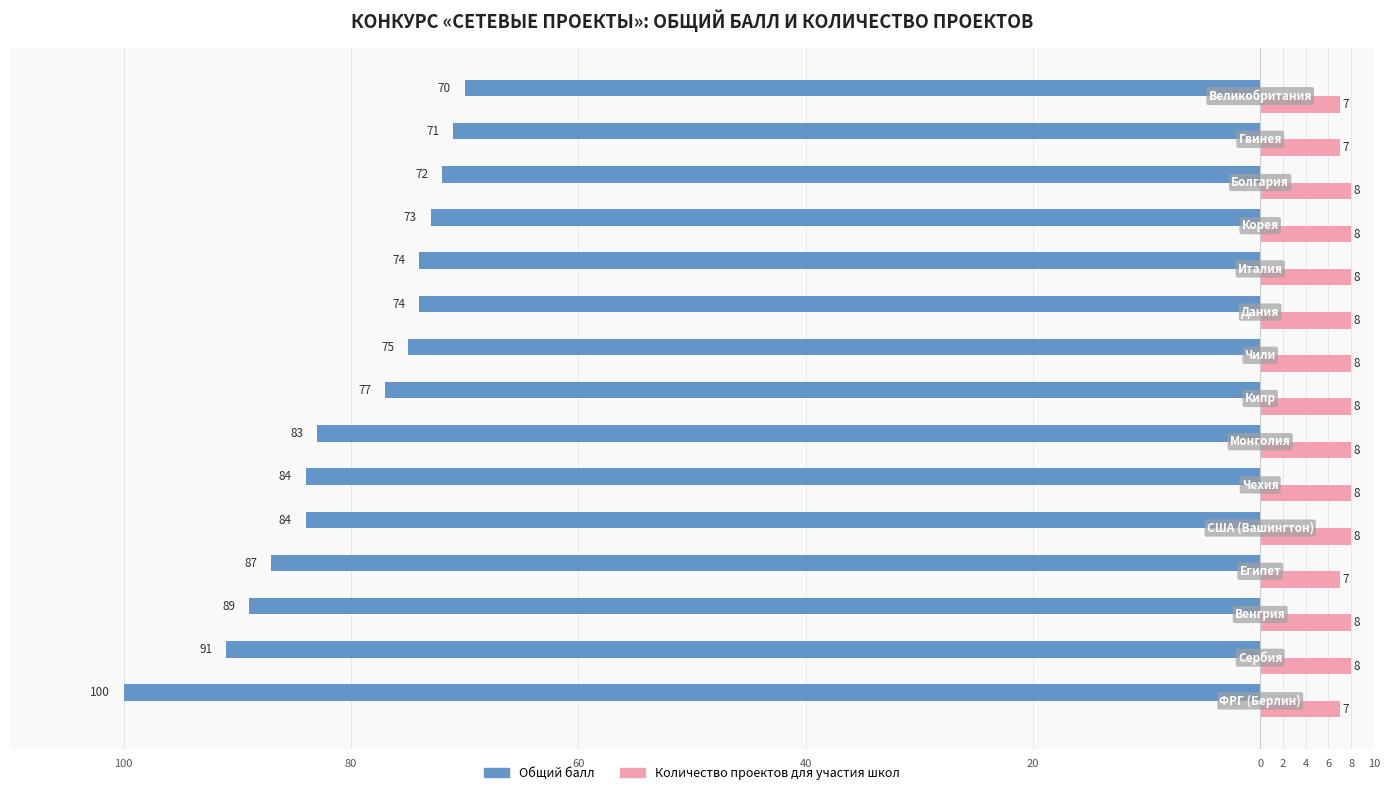

What are all the series names shown in the legend?

Общий балл, Количество проектов для участия школ